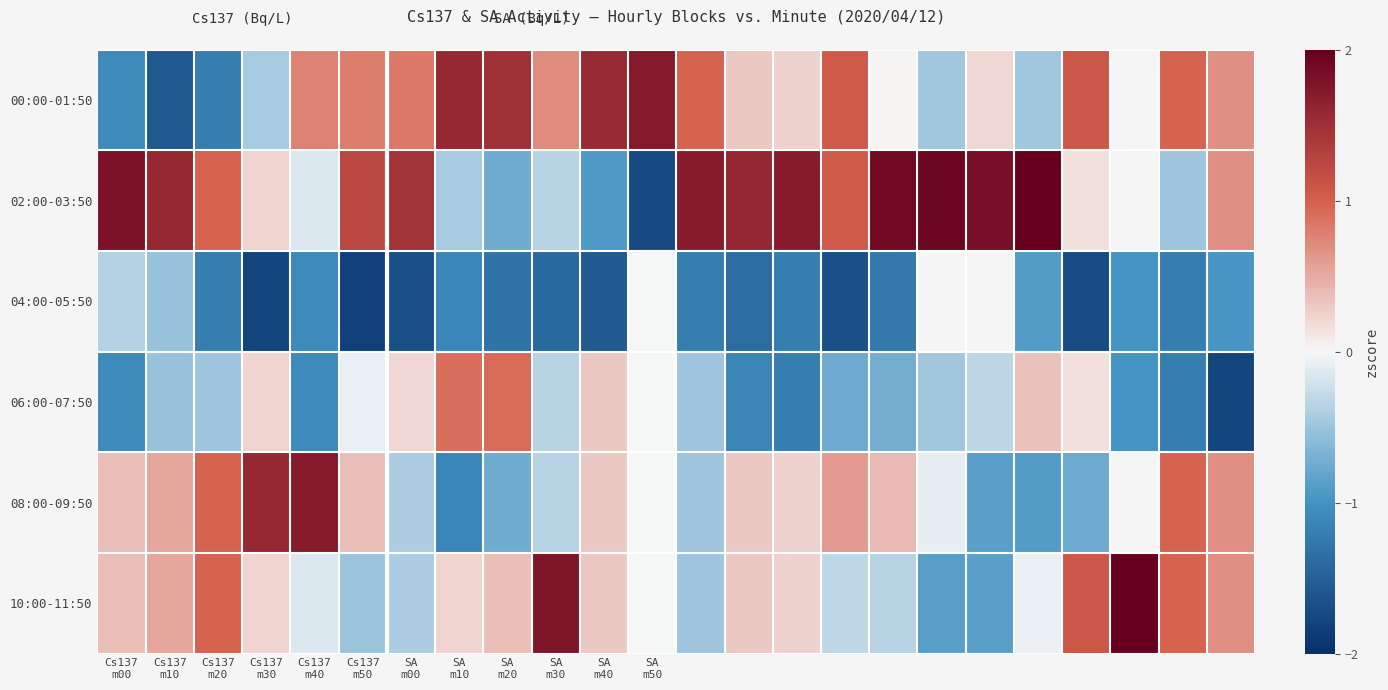

The 04:00-05:50 series shows -1.6 at SA m40. True or false?

True